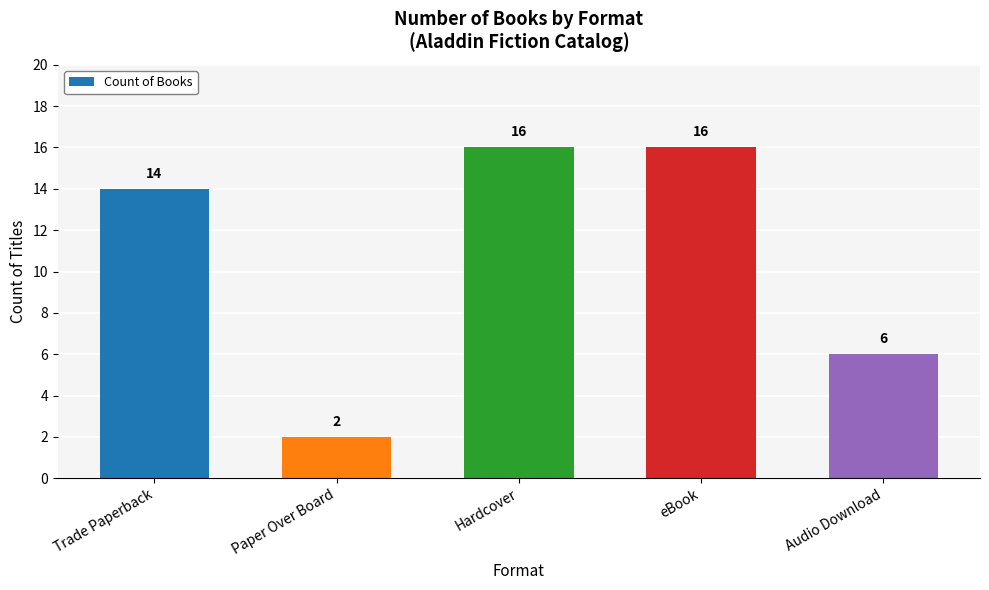

How many data points does each series have?

5